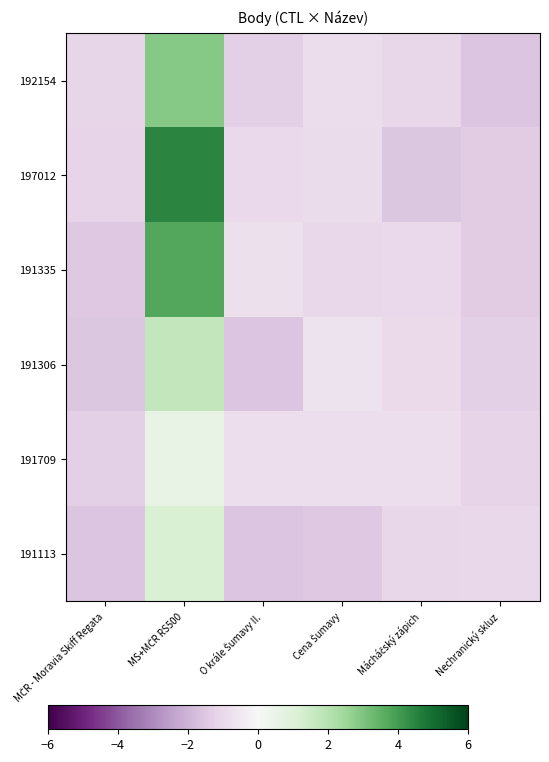

What is the total value across all series at MS+MČR RS500?

14.6